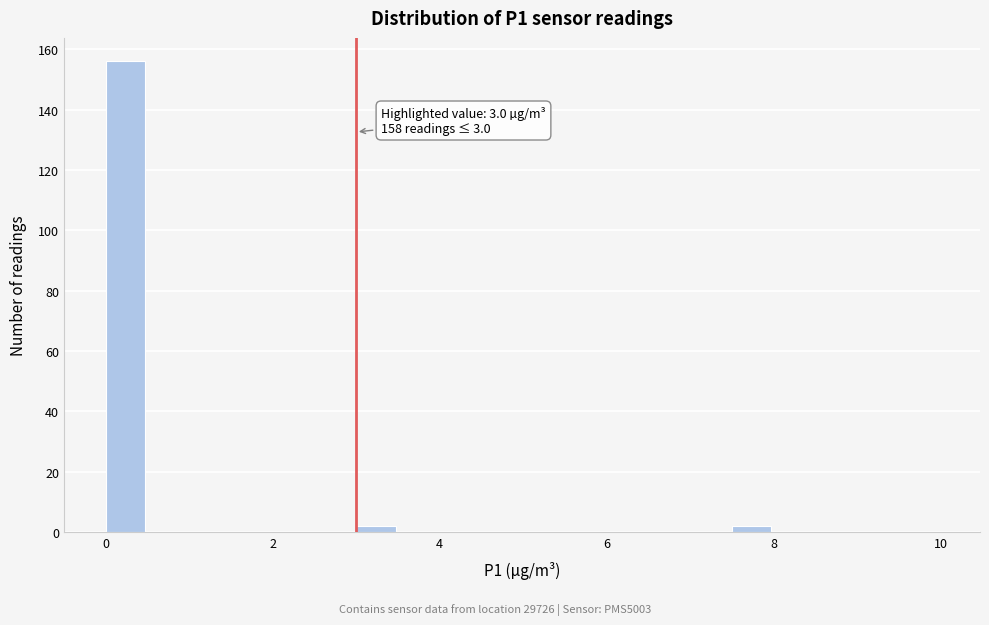

Around what value on the x-axis is the tallest bar? Give the approximate position of its centre, as read against the axis.

0.2